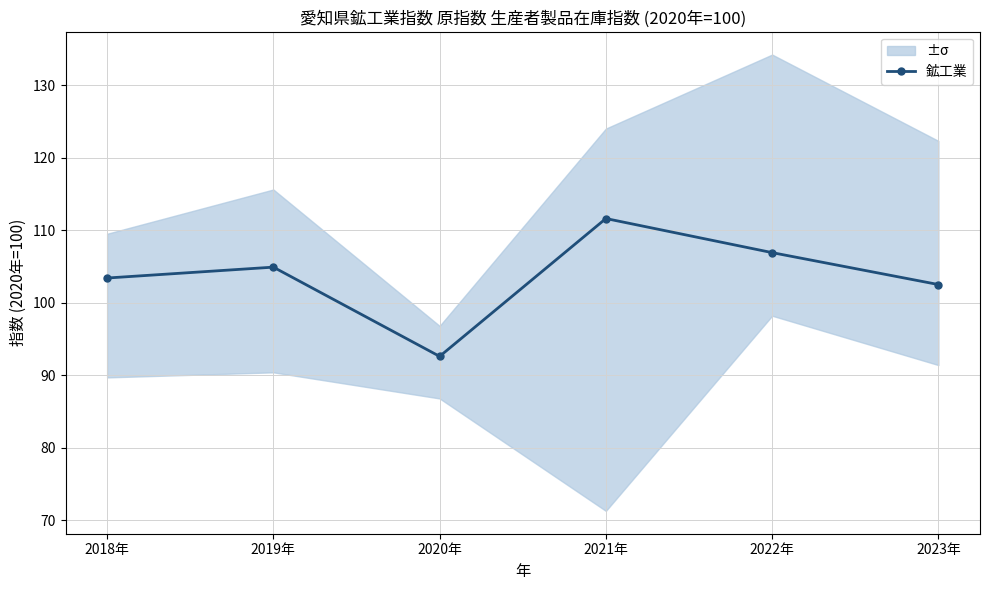

How many lines are shown in the chart?

1